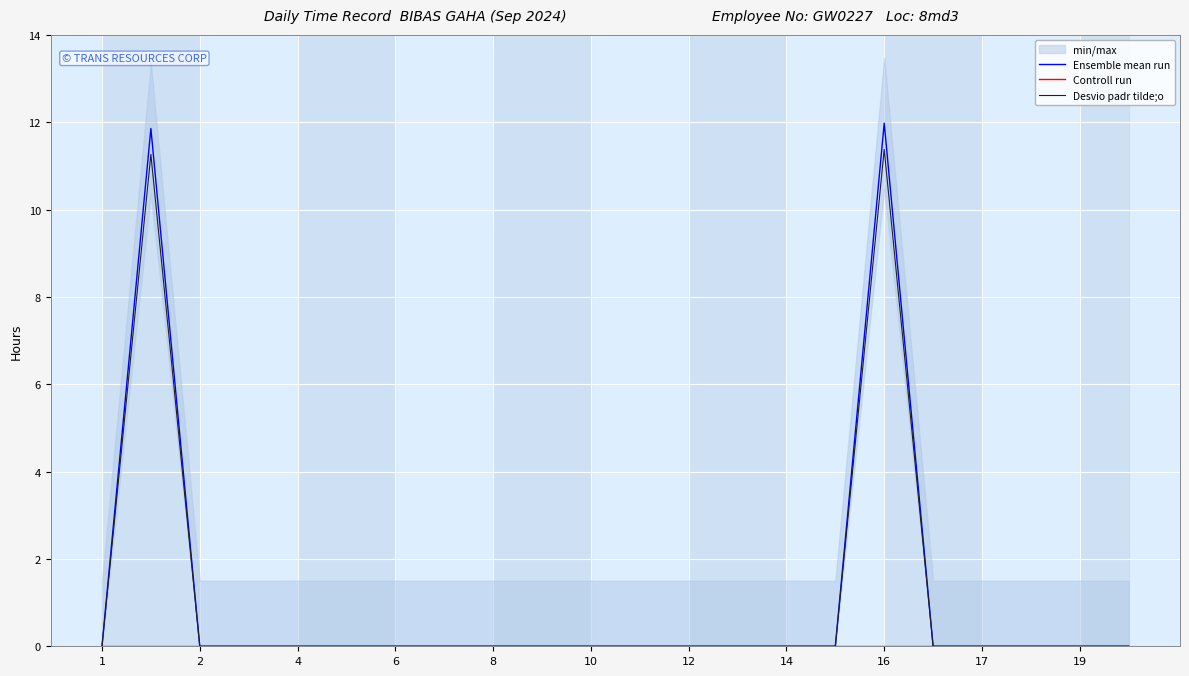

At which category is the sum across all series the highest?

16